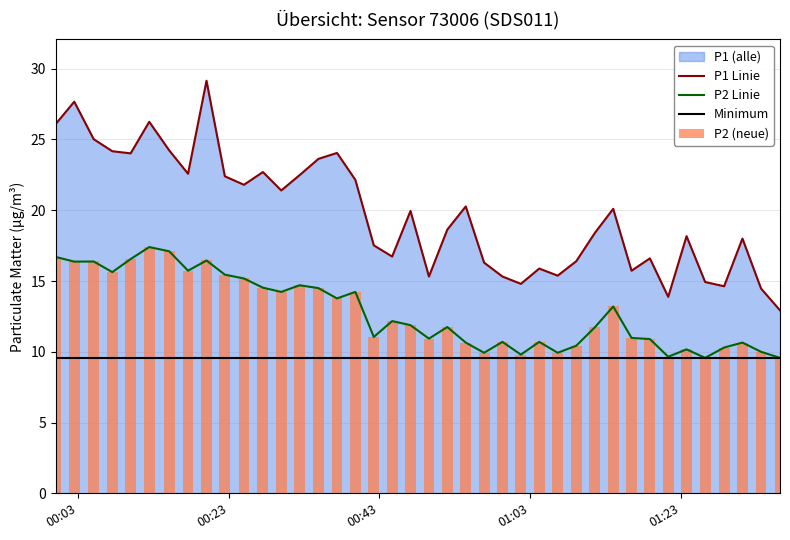

True or false: P1 Linie and P2 Linie intersect in this chart.

False